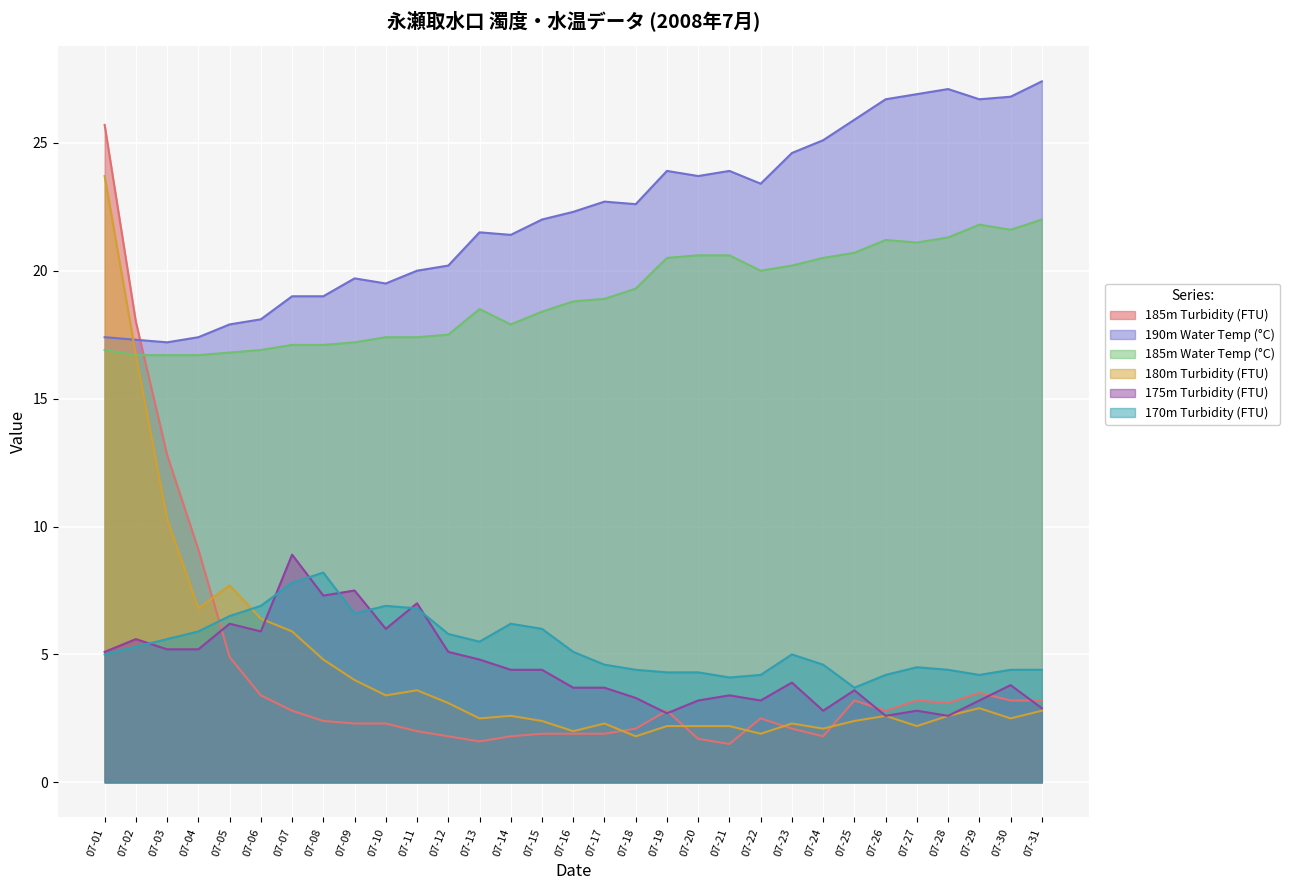

List the labels in order of 185m Turbidity (FTU) value, smallest first.

07-21, 07-13, 07-20, 07-12, 07-14, 07-24, 07-15, 07-16, 07-17, 07-11, 07-18, 07-23, 07-09, 07-10, 07-08, 07-22, 07-07, 07-19, 07-26, 07-28, 07-25, 07-27, 07-30, 07-31, 07-06, 07-29, 07-05, 07-04, 07-03, 07-02, 07-01